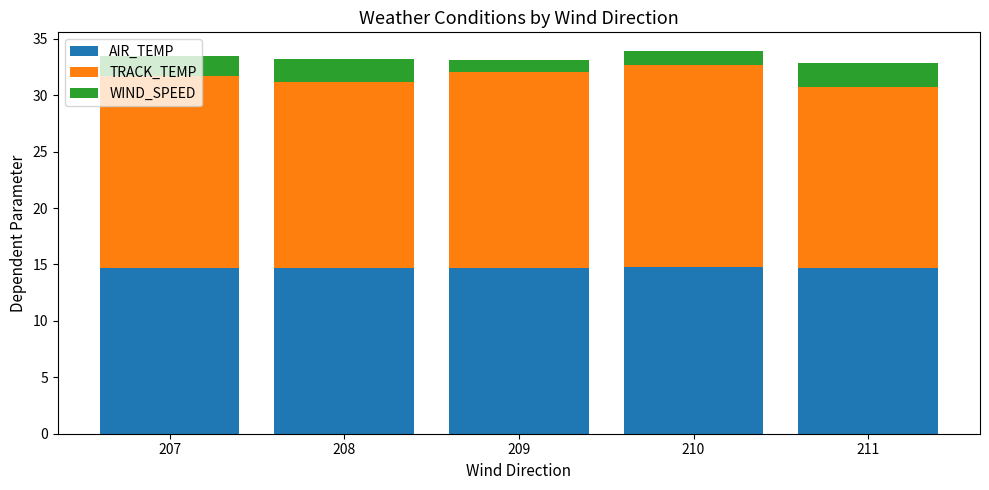

What are all the series names shown in the legend?

AIR_TEMP, TRACK_TEMP, WIND_SPEED